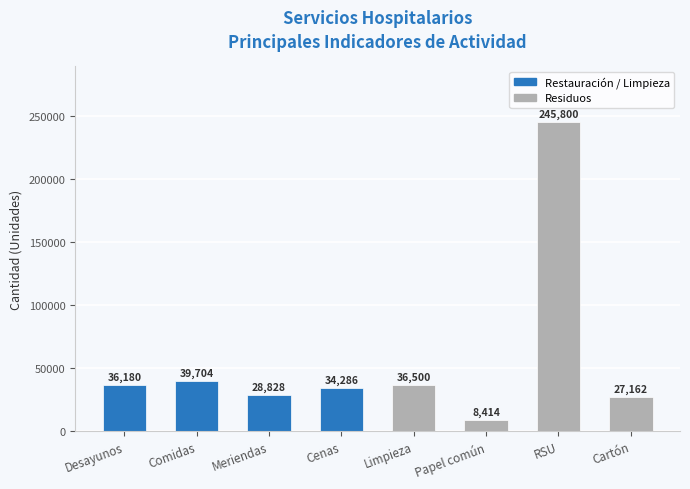

Reading right to left, extract all data points from this chart.

Cartón=27162	RSU=245800	Papel común=8414	Limpieza=36500	Cenas=34286	Meriendas=28828	Comidas=39704	Desayunos=36180